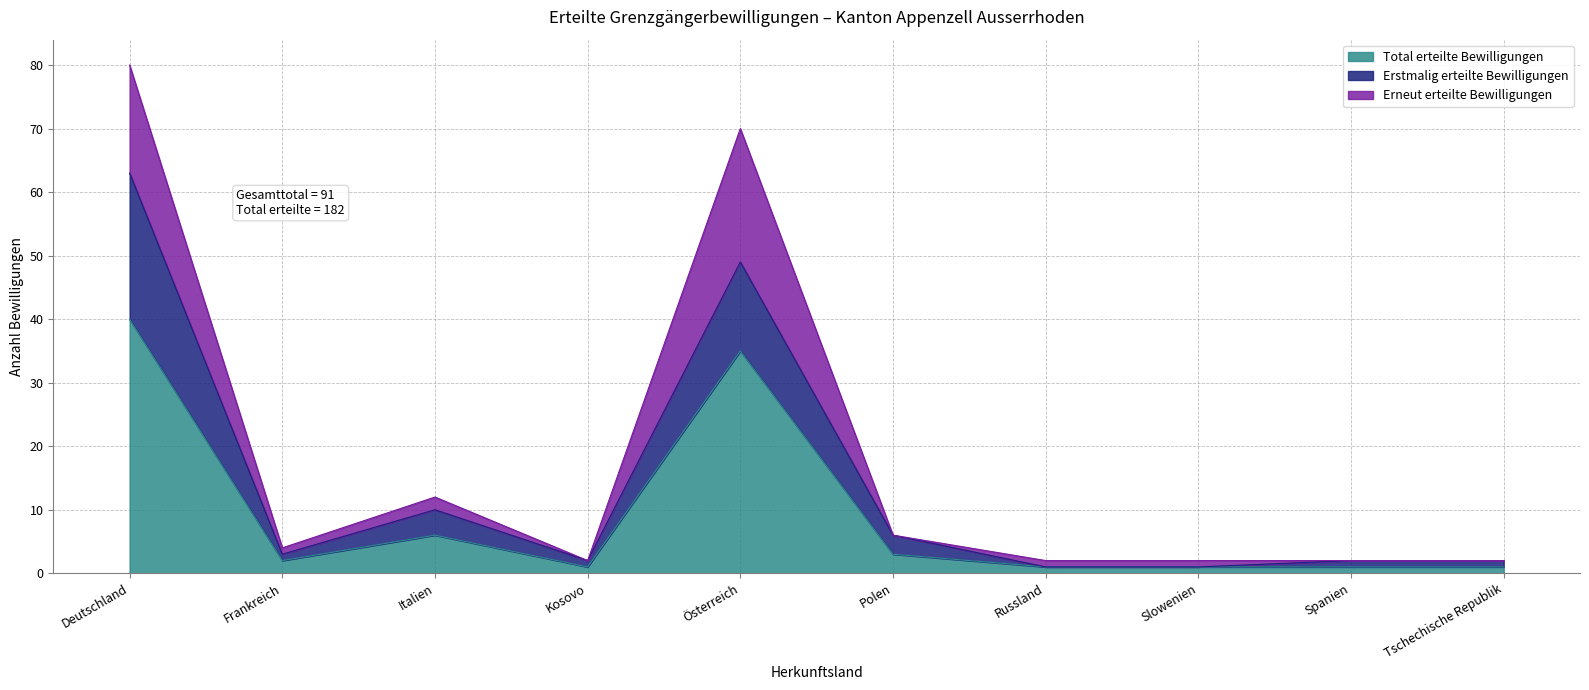

Rank the categories by Total erteilte Bewilligungen value from highest to lowest.

Deutschland, Österreich, Italien, Polen, Frankreich, Kosovo, Russland, Slowenien, Spanien, Tschechische Republik